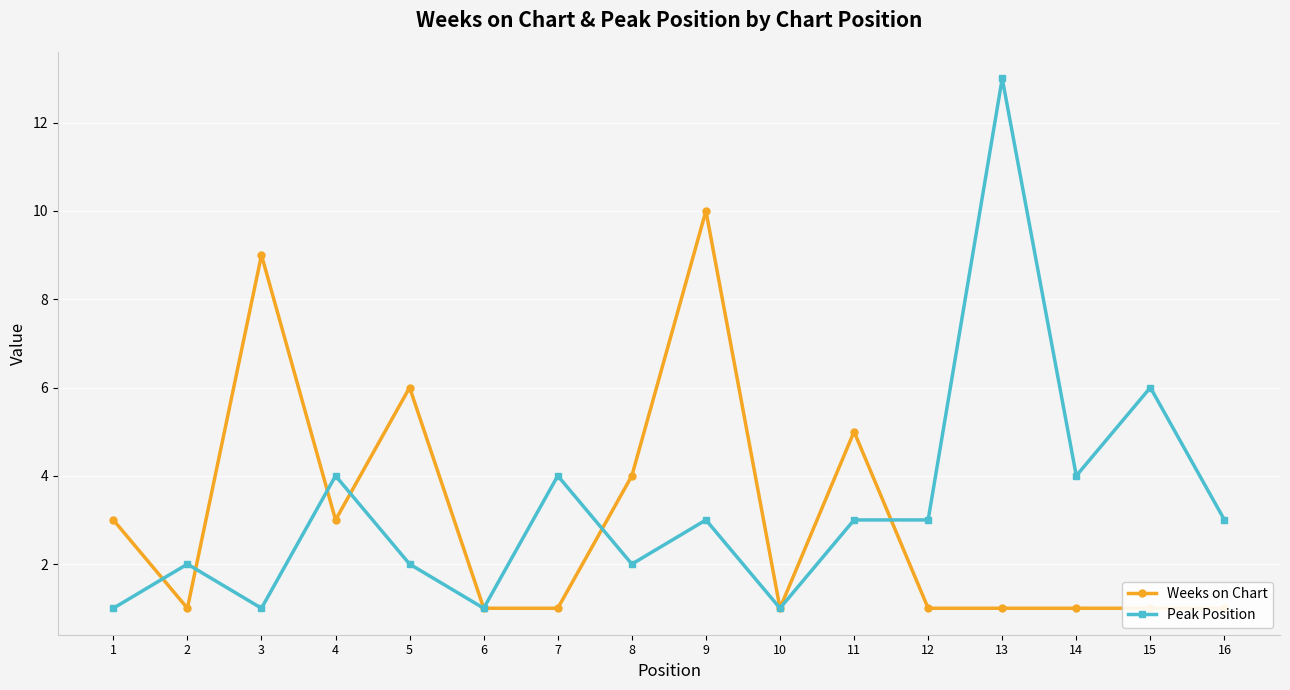

Rank the categories by Peak Position value from lowest to highest.

1, 3, 6, 10, 2, 5, 8, 9, 11, 12, 16, 4, 7, 14, 15, 13